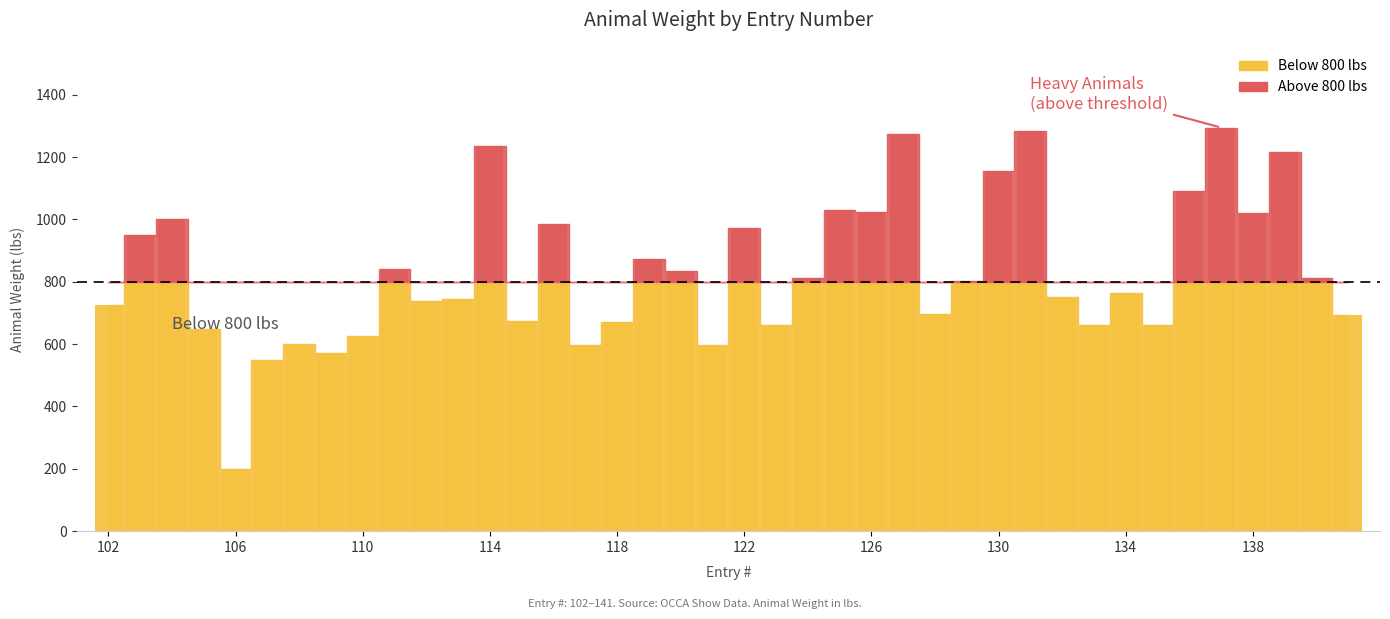

Reading left to right, transcribe all the data shown in this chart.

102=725	103=950	104=1000	105=650	106=200	107=550	108=600	109=572	110=626	111=840	112=740	113=746	114=1235	115=674	116=986	117=596	118=672	119=874	120=834	121=596	122=974	123=662	124=812	125=1030	126=1025	127=1275	128=696	129=802	130=1155	131=1285	132=752	133=662	134=764	135=662	136=1090	137=1295	138=1020	139=1215	140=812	141=692